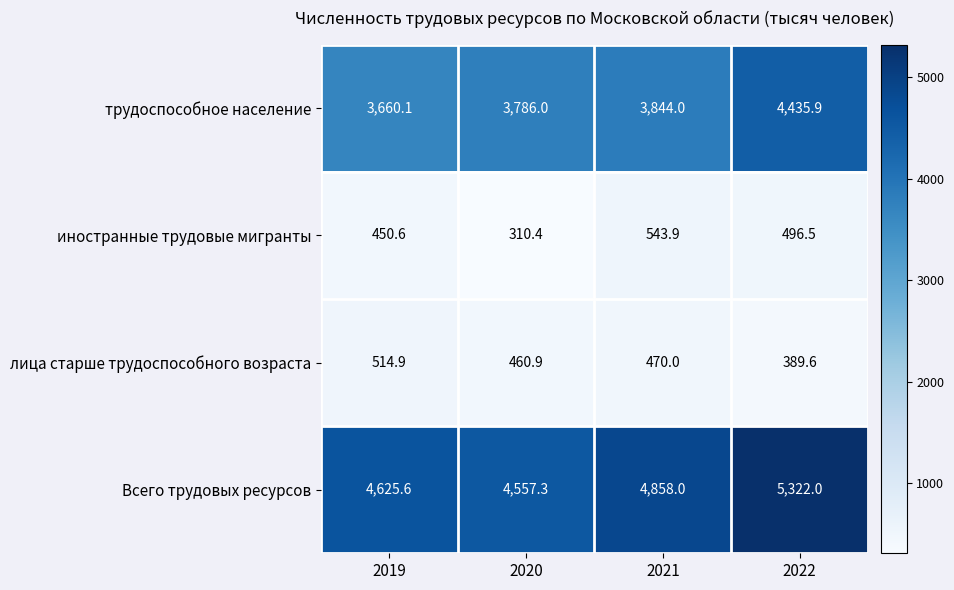

How many categories are shown in the chart?

4